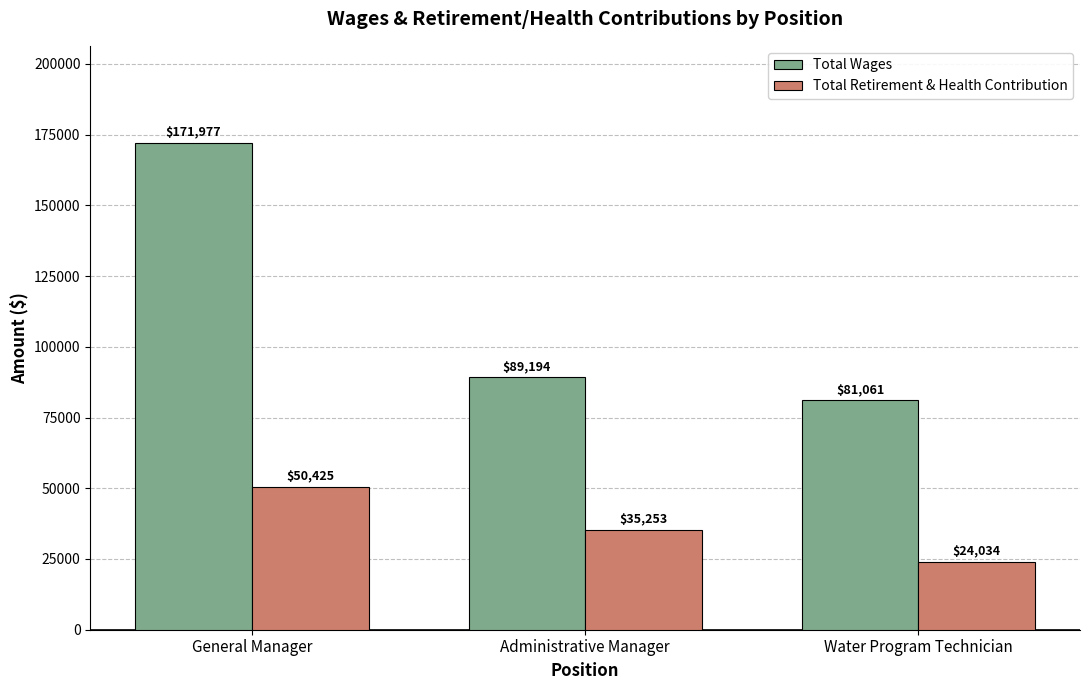

List the series in order of their overall mean, highest first.

Total Wages, Total Retirement & Health Contribution